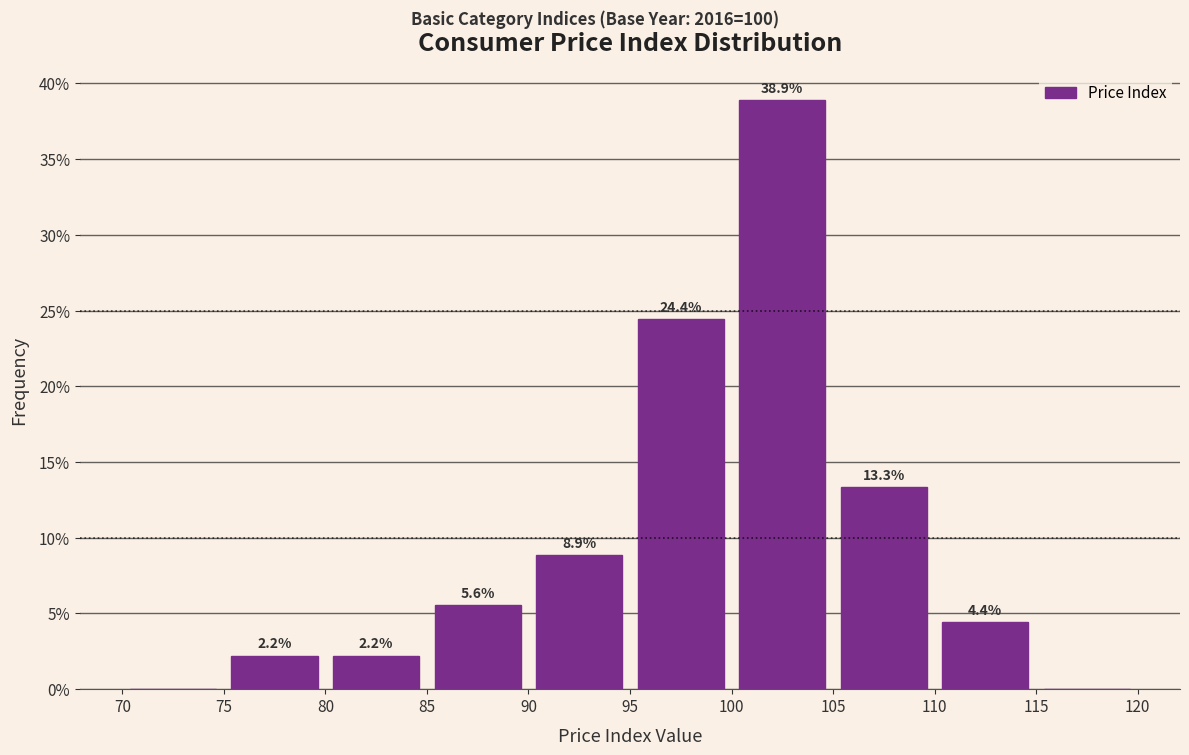

Which range on the x-axis has the tallest bar?

100 to 105